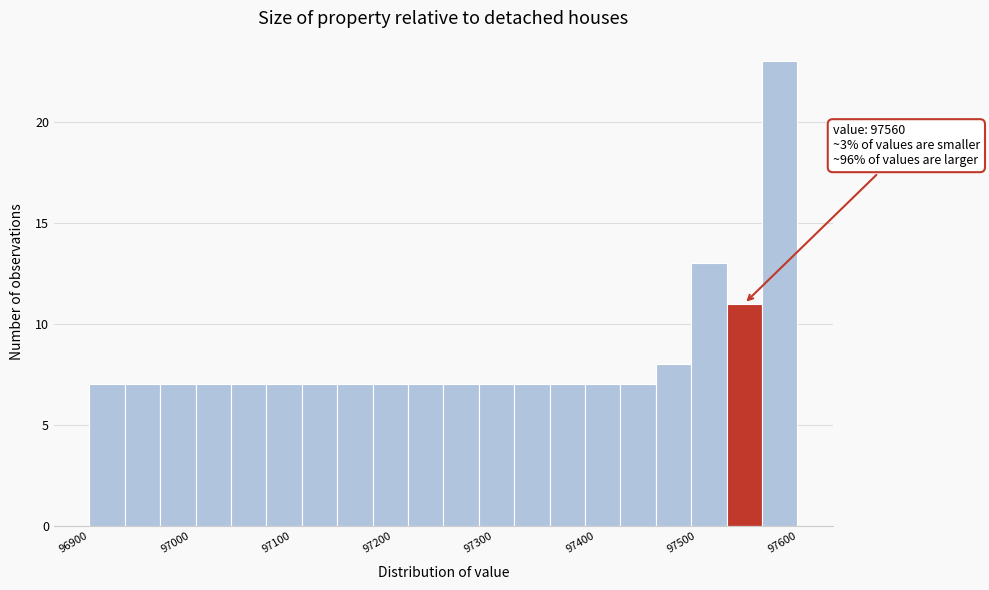

Around what value on the x-axis is the tallest bar? Give the approximate position of its centre, as read against the axis.

97580